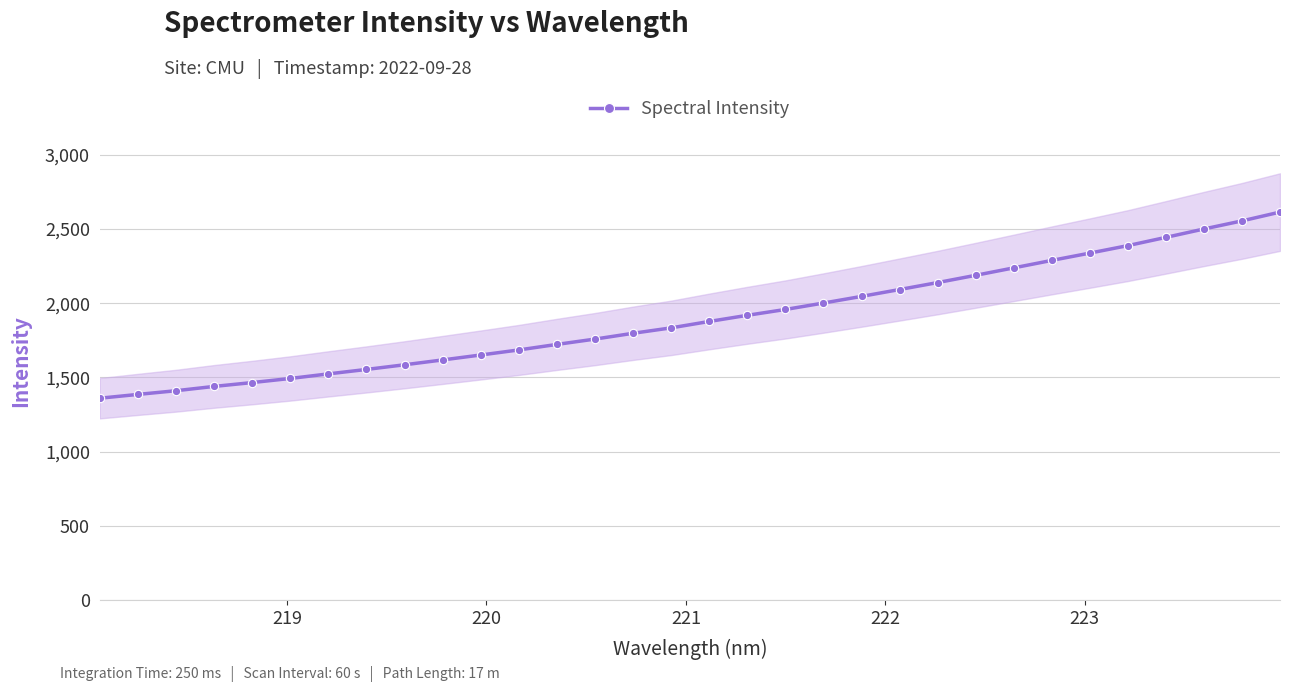

What is the highest value of the Spectral Intensity series?

2614.0